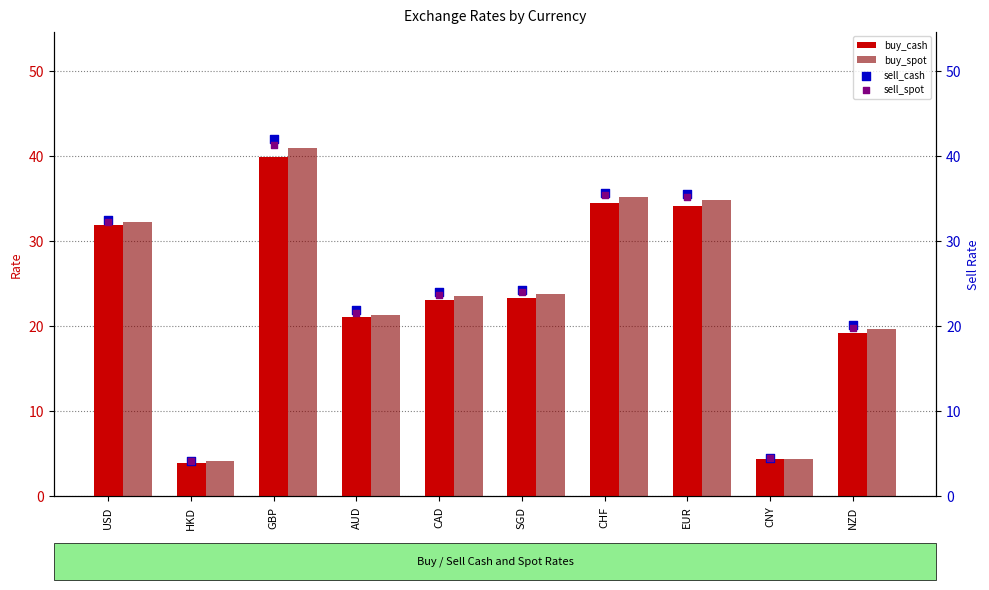

Which series reaches the maximum Y coordinate?

sell_cash